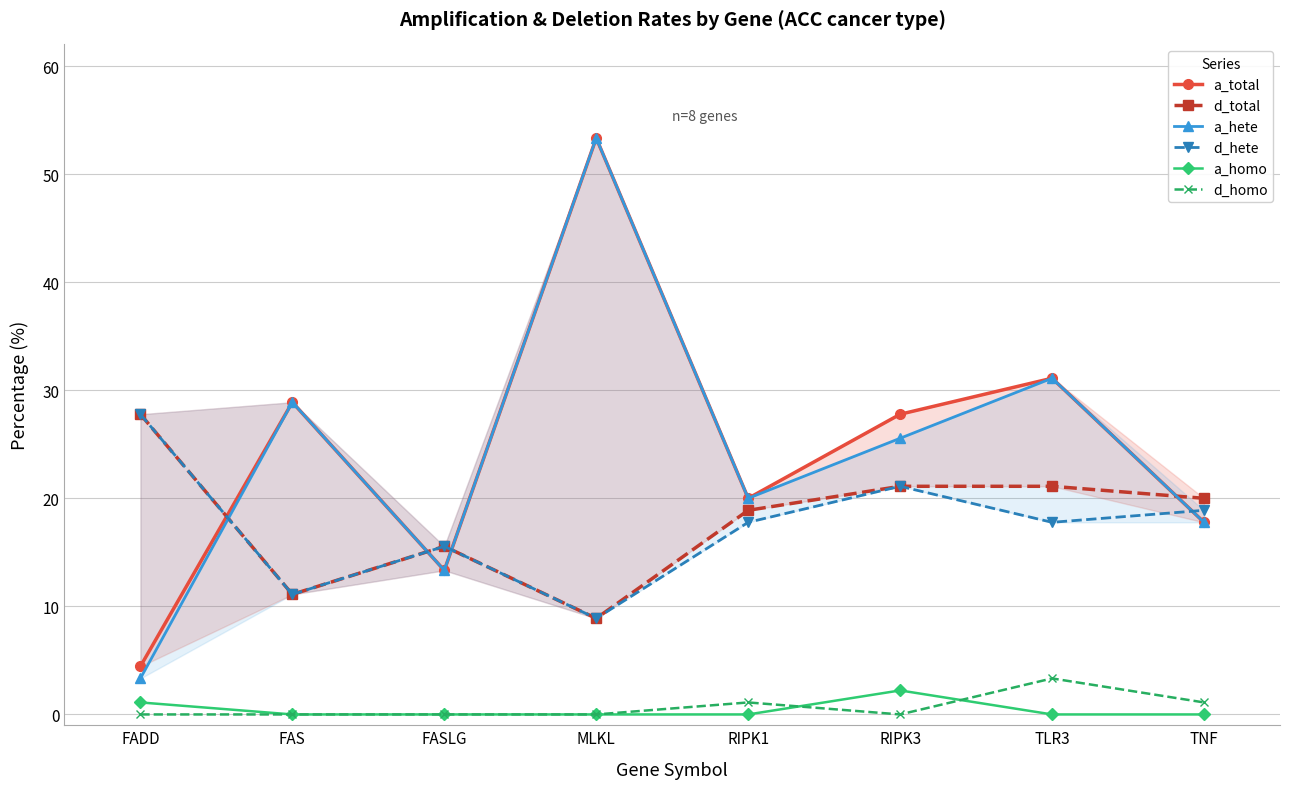

Which category has the highest value in the d_homo series?

TLR3